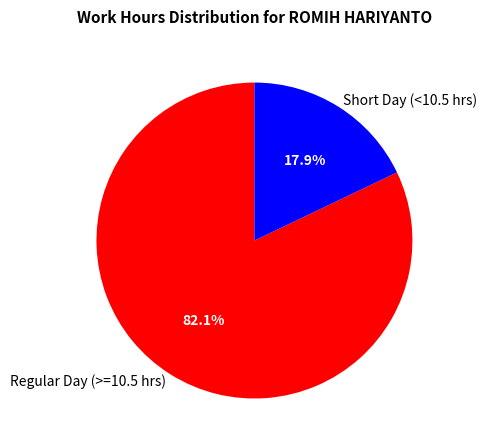

Rank the categories by value from highest to lowest.

Regular Day (>=10.5 hrs), Short Day (<10.5 hrs)